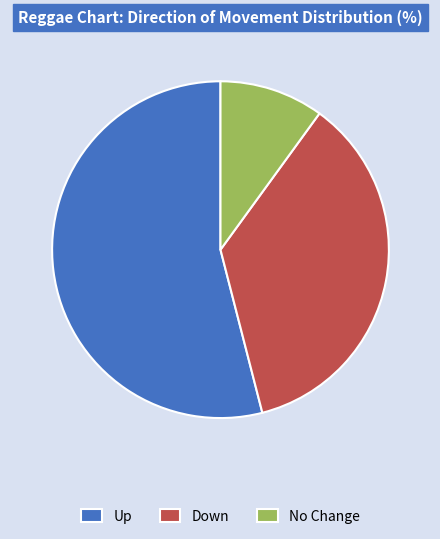

Which has a higher value, Up or Down?

Up